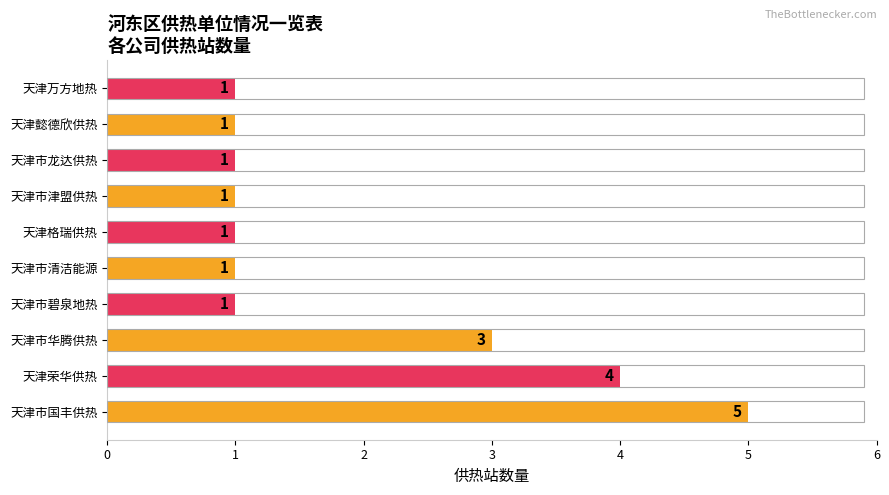

The chart shows a value of 1 at 天津市龙达供热. True or false?

True